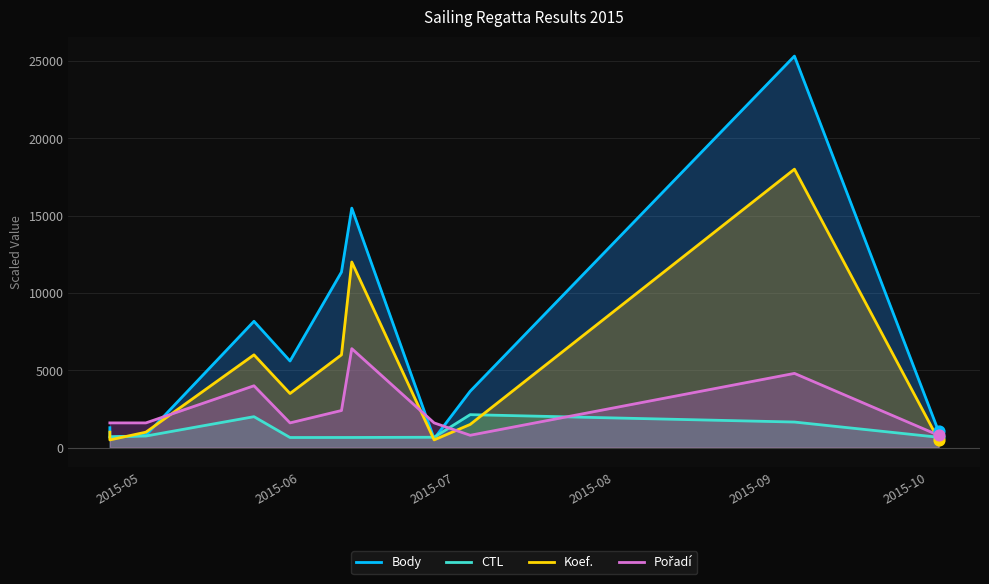

Which series reaches the minimum Y coordinate?

Koef.